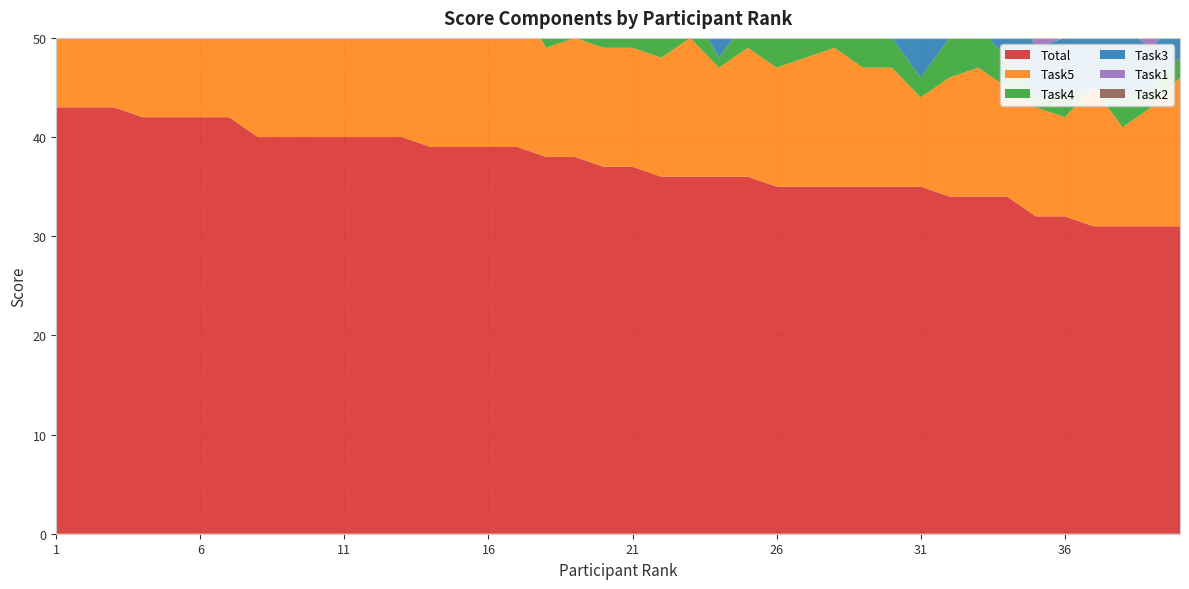

Reading right to left, transcribe all the data shown in this chart.

Total: 40=31	39=31	38=31	37=31	36=32	35=32	34=34	33=34	32=34	31=35	30=35	29=35	28=35	27=35	26=35	25=36	24=36	23=36	22=36	21=37	20=37	19=38	18=38	17=39	16=39	15=39	14=39	13=40	12=40	11=40	10=40	9=40	8=40	7=42	6=42	5=42	4=42	3=43	2=43	1=43
Task5: 40=15	39=12	38=10	37=14	36=10	35=11	34=11	33=13	32=12	31=9	30=12	29=12	28=14	27=13	26=12	25=13	24=11	23=14	22=12	21=12	20=12	19=12	18=11	17=15	16=12	15=13	14=13	13=12	12=12	11=12	10=11	9=12	8=15	7=14	6=13	5=14	4=13	3=15	2=14	1=14
Task4: 40=2	39=2	38=3	37=0	36=2	35=1	34=3	33=4	32=4	31=2	30=3	29=3	28=3	27=2	26=5	25=3	24=1	23=3	22=4	21=3	20=3	19=5	18=5	17=3	16=5	15=3	14=5	13=5	12=5	11=5	10=4	9=5	8=4	7=3	6=5	5=5	4=5	3=4	2=5	1=5
Task3: 40=4	39=4	38=7	37=5	36=6	35=5	34=7	33=6	32=4	31=10	30=6	29=6	28=7	27=5	26=4	25=8	24=10	23=8	22=8	21=8	20=8	19=8	18=8	17=6	16=7	15=10	14=7	13=10	12=10	11=10	10=10	9=10	8=7	7=10	6=10	5=10	4=10	3=10	2=10	1=10
Task1: 40=6	39=8	38=10	37=8	36=10	35=10	34=10	33=8	32=10	31=10	30=10	29=10	28=8	27=10	26=10	25=8	24=10	23=8	22=10	21=10	20=10	19=10	18=10	17=10	16=10	15=10	14=10	13=10	12=10	11=10	10=10	9=10	8=10	7=10	6=10	5=10	4=10	3=10	2=10	1=10
Task2: 40=4	39=5	38=1	37=4	36=4	35=5	34=3	33=3	32=4	31=4	30=4	29=4	28=3	27=5	26=4	25=4	24=4	23=3	22=2	21=4	20=4	19=3	18=4	17=5	16=5	15=3	14=4	13=3	12=3	11=3	10=5	9=3	8=4	7=5	6=4	5=3	4=4	3=4	2=4	1=4